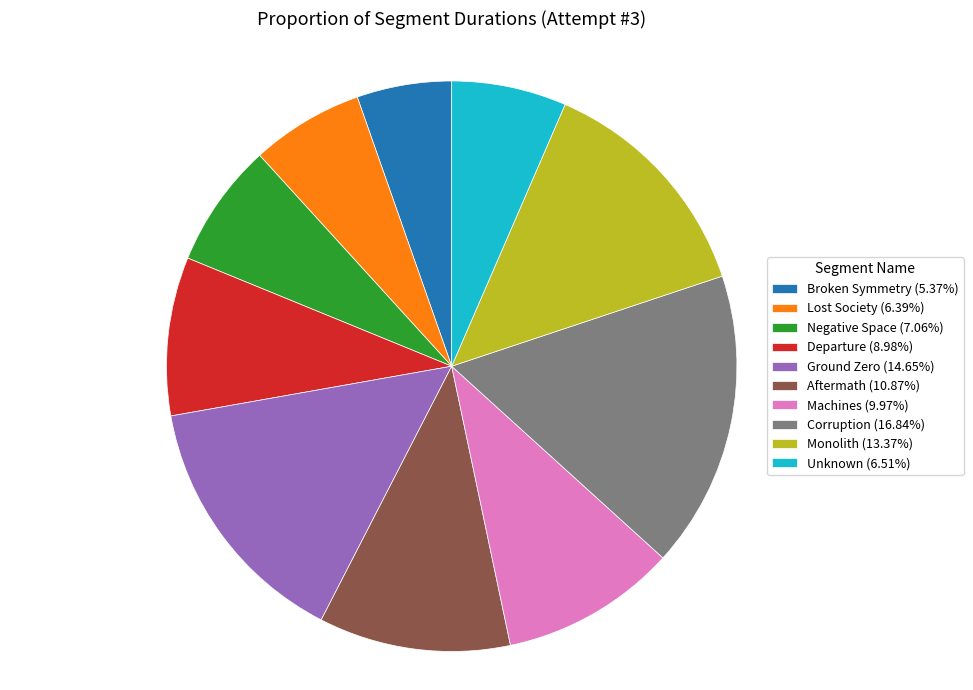

Do Aftermath (10.87%) and Departure (8.98%) together represent more than half of the pie?

No